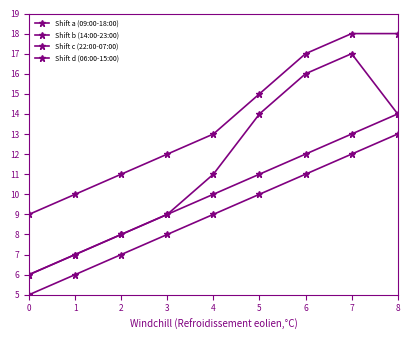

True or false: Shift d (06:00-15:00) has a value of 14 at 8.

True